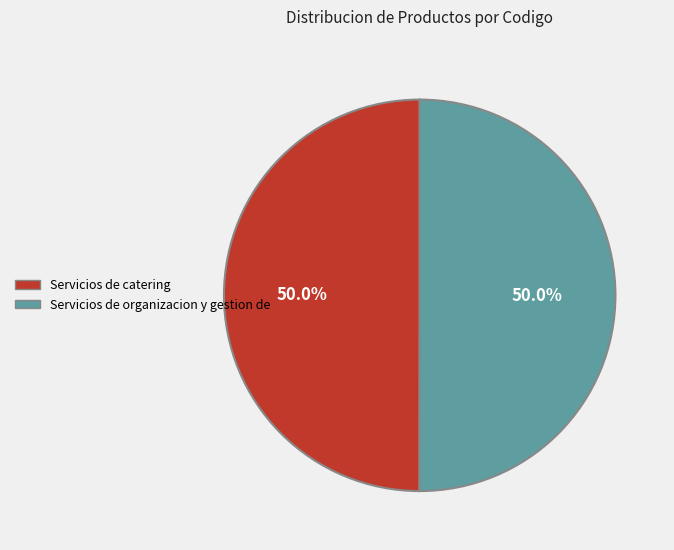

To the nearest percent, what portion does Servicios de organizacion y gestion de represent?

50%